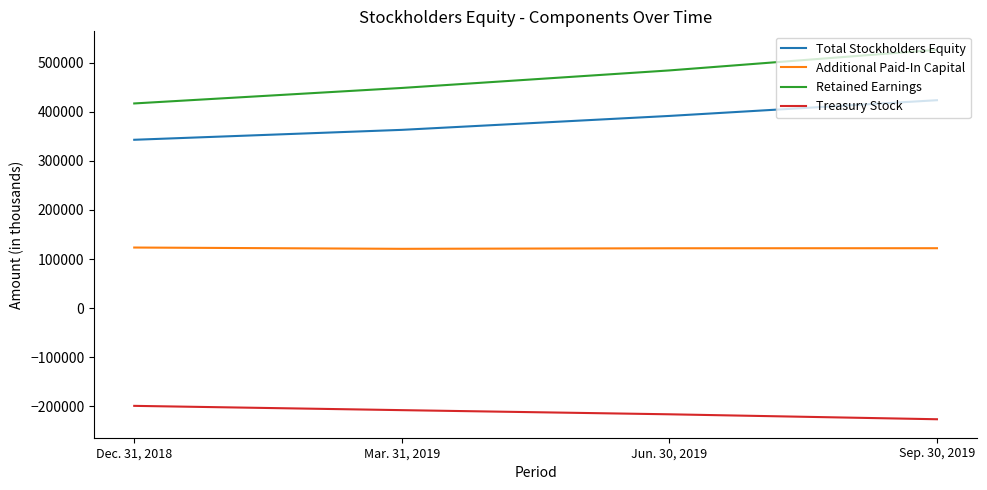

What is the sum of the Treasury Stock values at Mar. 31, 2019 and Dec. 31, 2018?

-406536